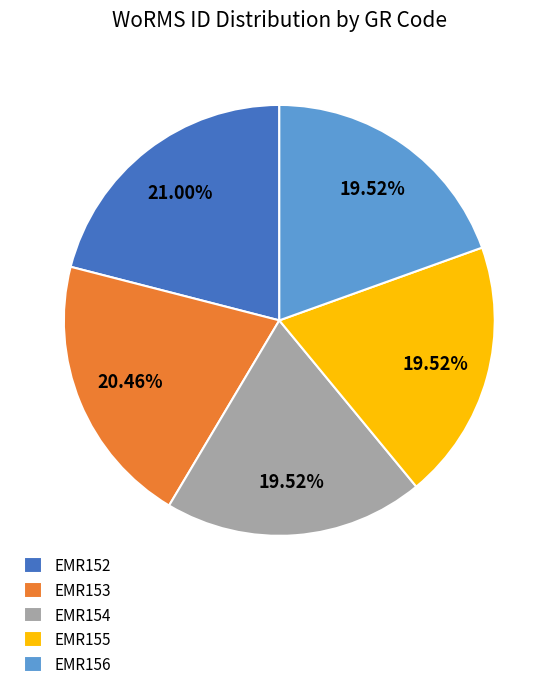

Is the sum of EMR154 and EMR152 greater than half?

No